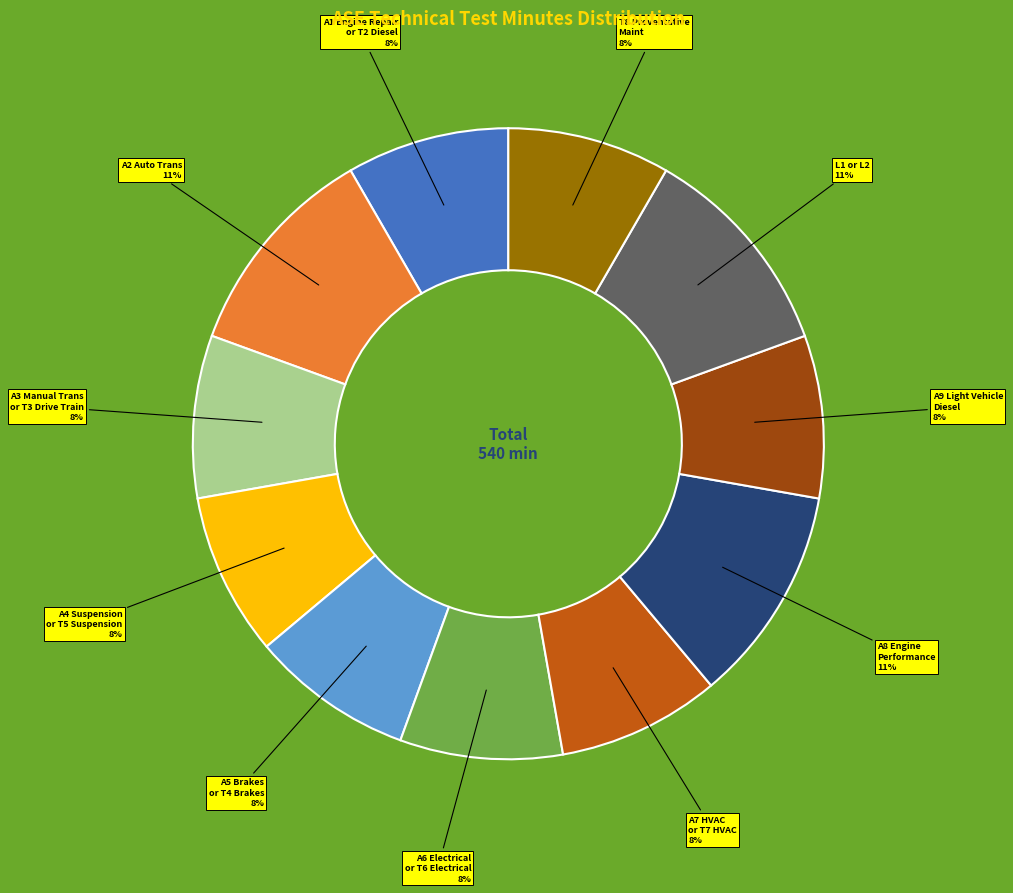

To the nearest percent, what is the difference between the largest and smallest slice percentages?

3%